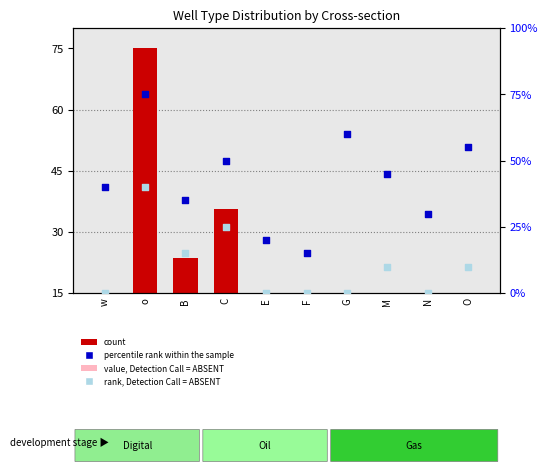

At which category is the sum across all series the highest?

o